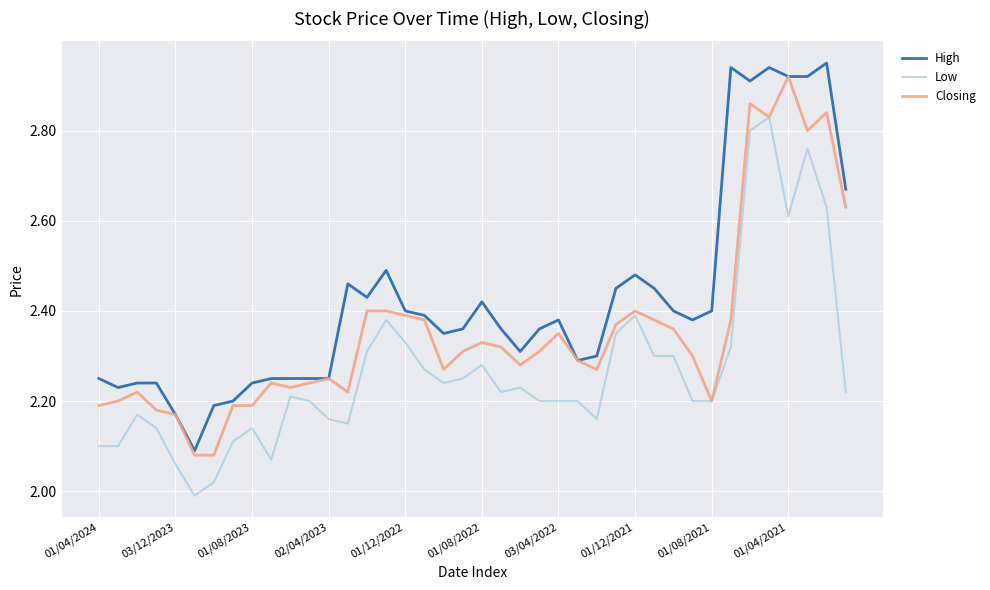

Rank the series by their average value, from lowest to highest.

Low, Closing, High